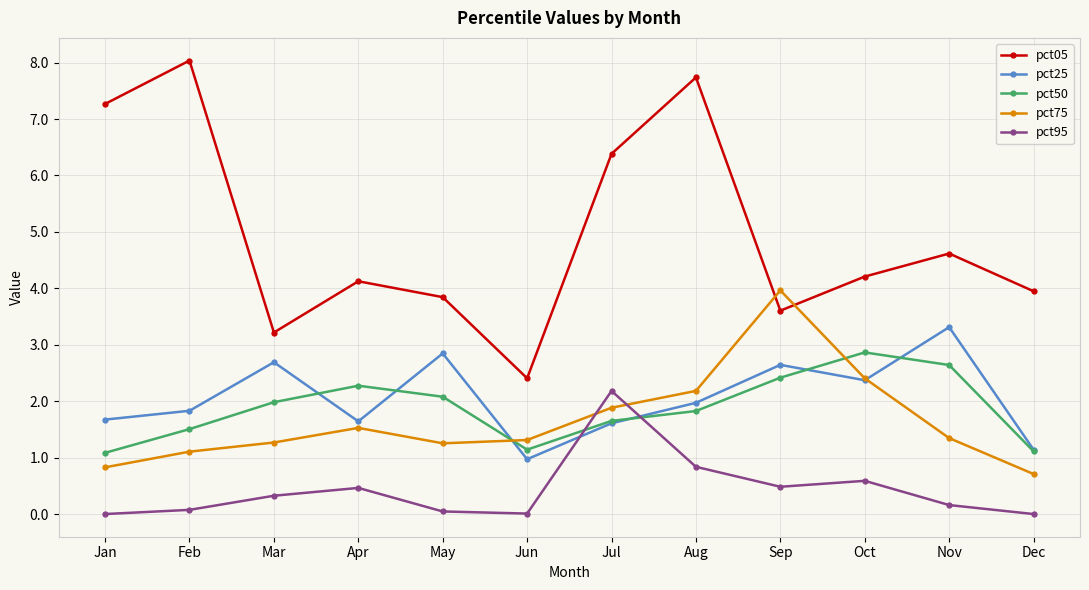

How many interior local peaks does the pct25 series have?

4